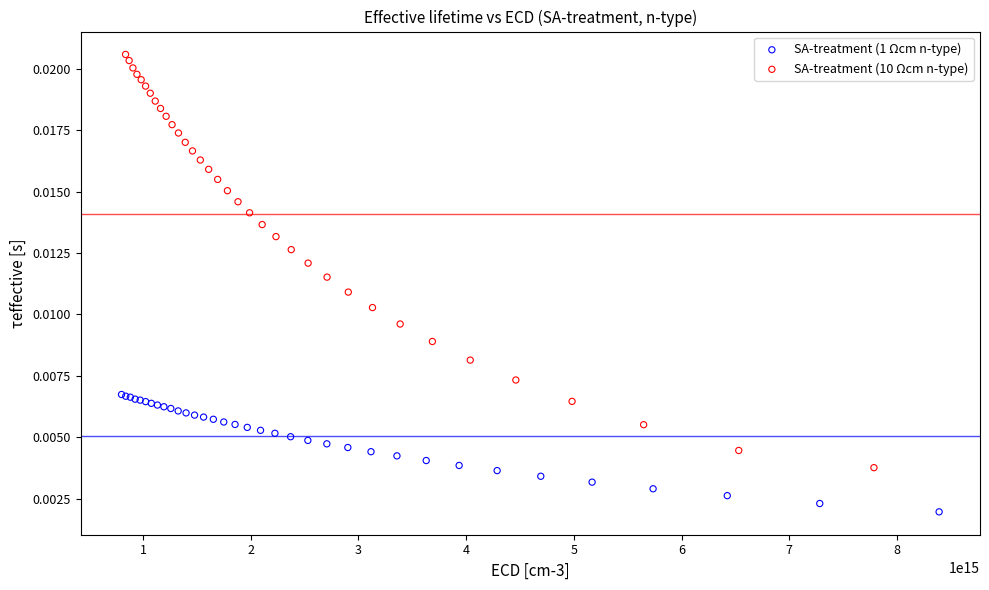

What are all the series names shown in the legend?

SA-treatment (1 Ωcm n-type), SA-treatment (10 Ωcm n-type)